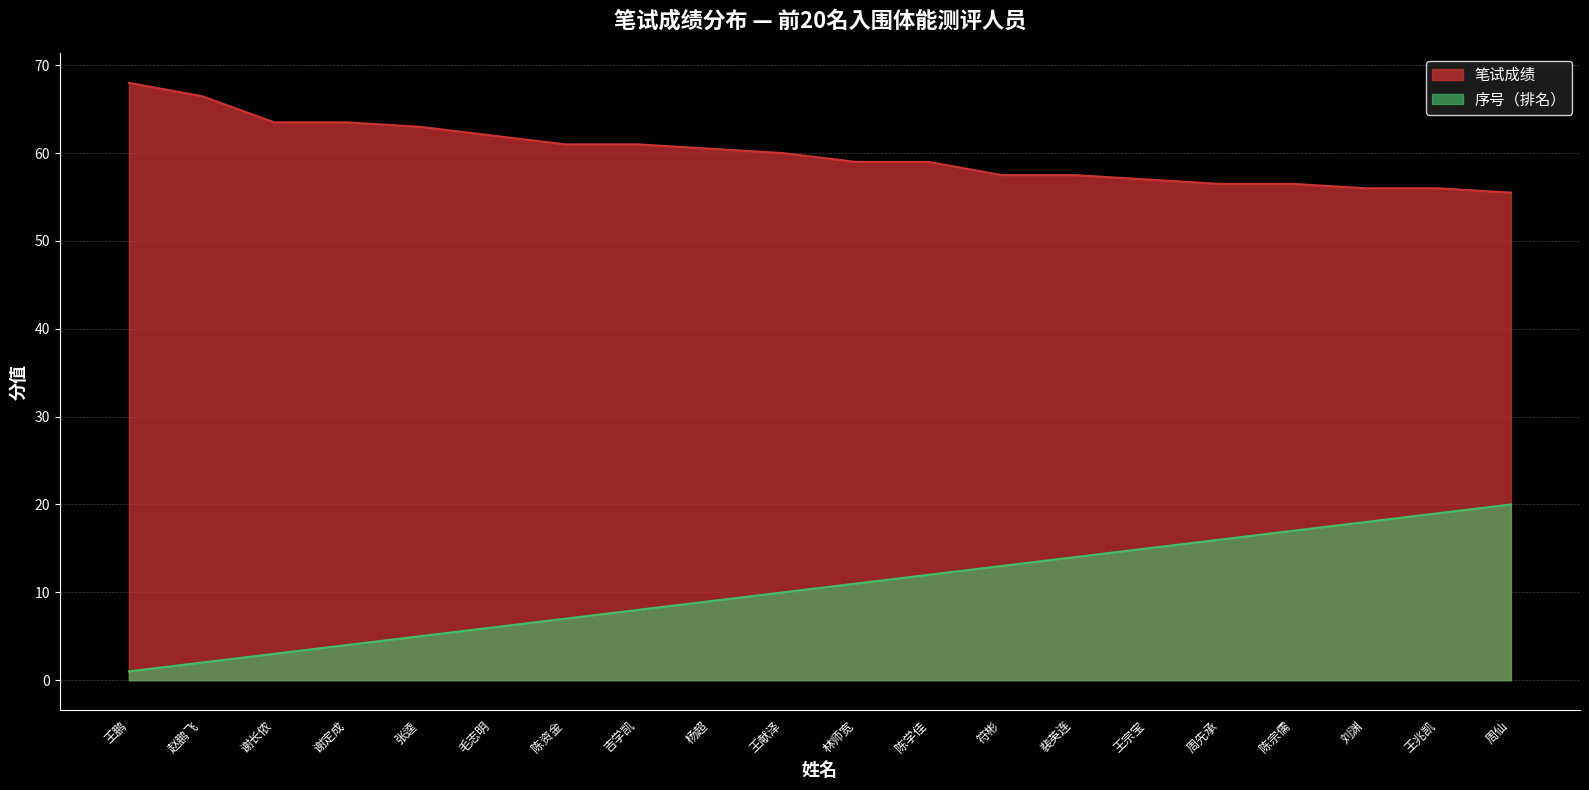

Which series changed the most between 林师宽 and 王宗宝?

序号（排名）